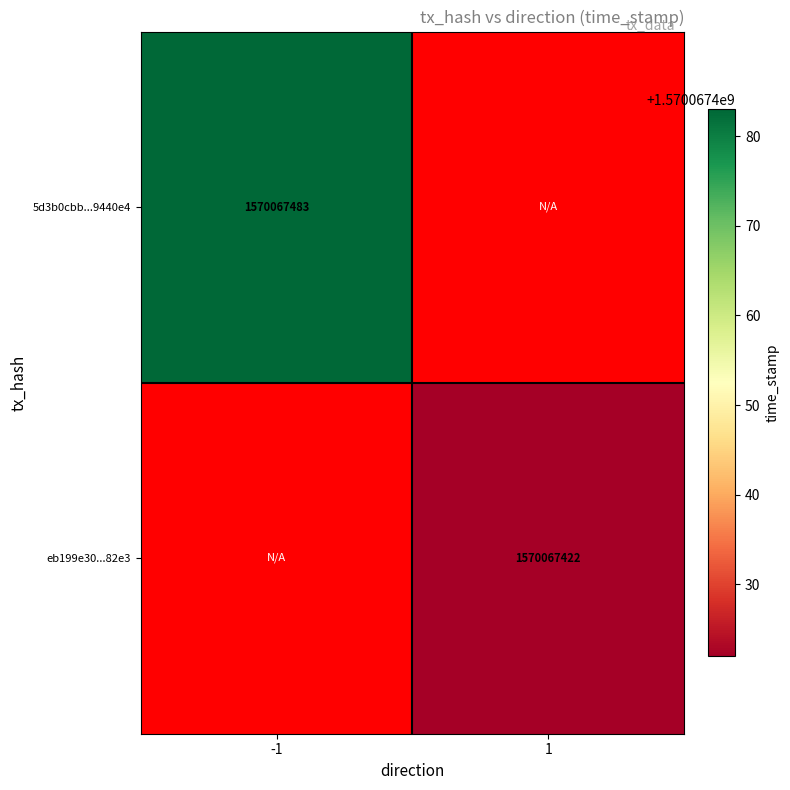

Reading right to left, list all the values displayed in this chart.

5d3b0cbb7bc1c7475d115f72815f6350d9440e4: 1=0	-1=1570067483
eb199e306ea0143cbbefc5bd6aea5cad7dd82e3: 1=1570067422	-1=0